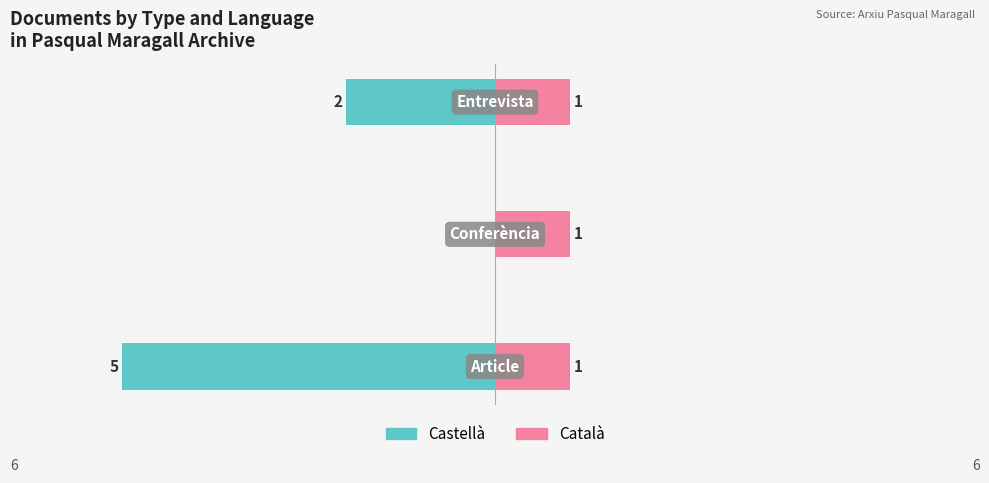

At how many categories does at least one series exceed -1?

3